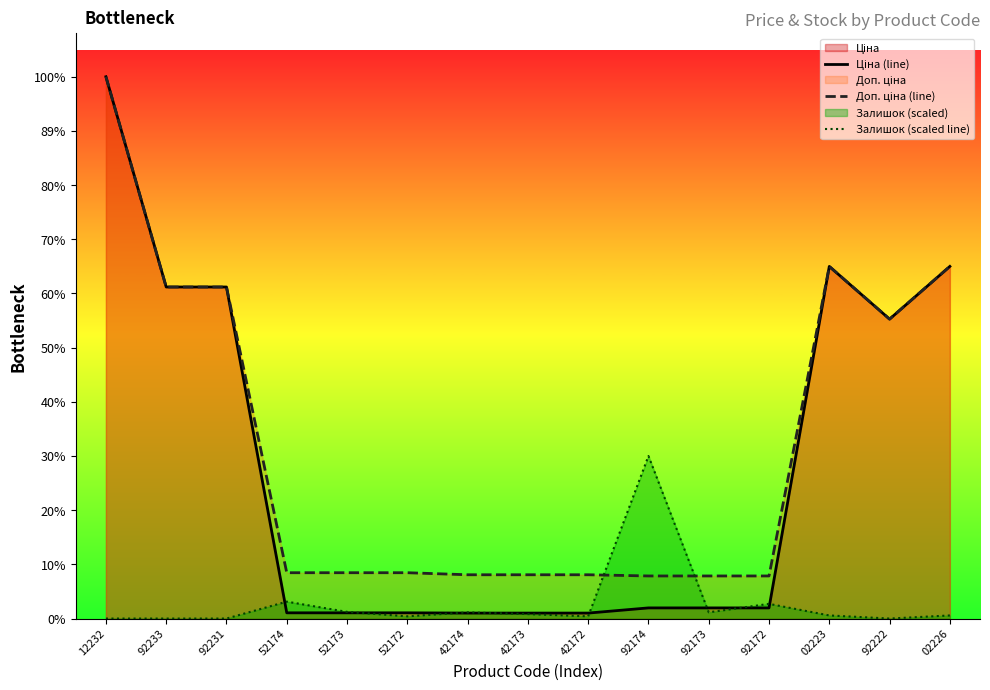

Reading left to right, extract all data points from this chart.

Ціна (line): 12232=30102.8	92233=18420.9	92231=18420.9	52174=318.3	52173=318.3	52172=318.3	42174=304.1	42173=304.1	42172=304.1	92174=591.6	92173=591.6	92172=591.6	02223=19564.9	92222=16636.8	02226=19564.9
Доп. ціна (line): 12232=30102.8	92233=18420.9	92231=18420.9	52174=2546.4	52173=2546.4	52172=2546.4	42174=2432.8	42173=2432.8	42172=2432.8	92174=2366.5	92173=2366.5	92172=2366.5	02223=19564.9	92222=16636.8	02226=19564.9
Залишок (scaled line): 12232=0.0	92233=0.0	92231=0.0	52174=940.2	52173=371.1	52172=123.7	42174=346.4	42173=247.4	42172=123.7	92174=9030.8	92173=346.4	92172=816.5	02223=173.2	92222=0.0	02226=173.2